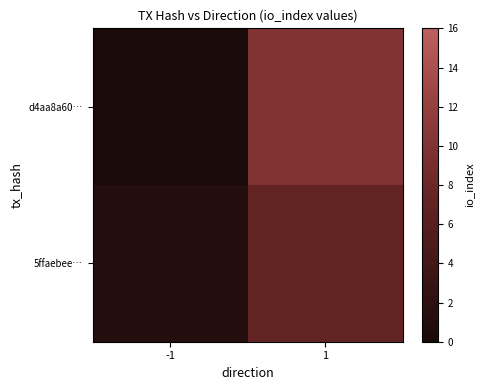

Rank the series by their maximum value, from highest to lowest.

d4aa8a60…, 5ffaebee…